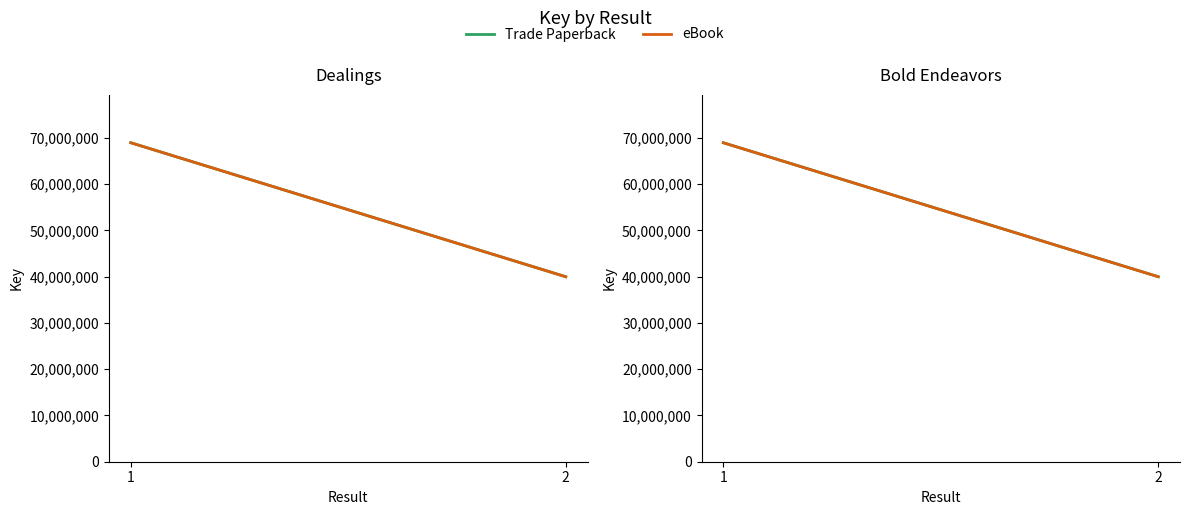

Is the value of eBook at 2 greater than the value of Trade Paperback at 2?

No